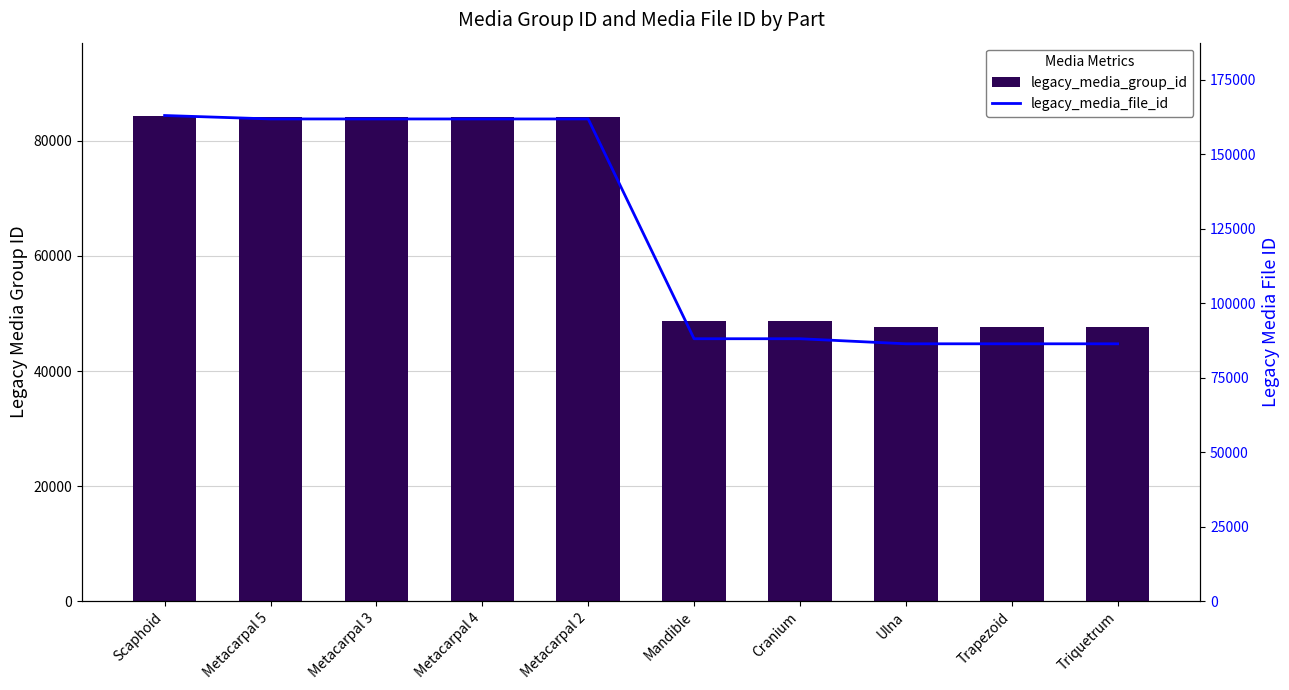

Which series has the widest spread of values?

legacy_media_file_id